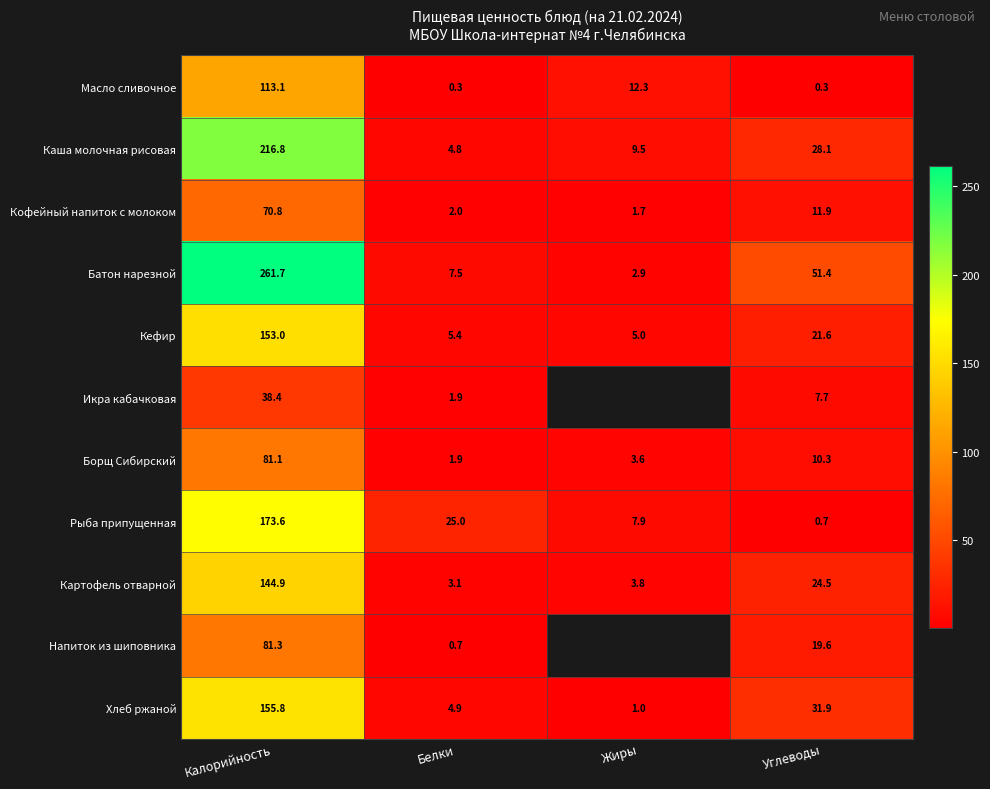

What is the average value of the Каша молочная рисовая series?

64.8